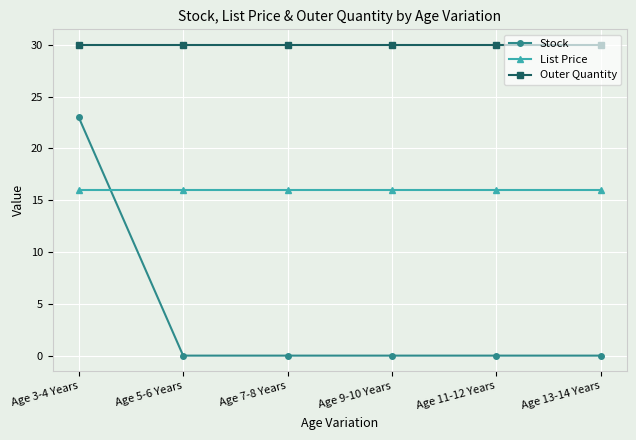

What is the highest value of the Stock series?

23.0